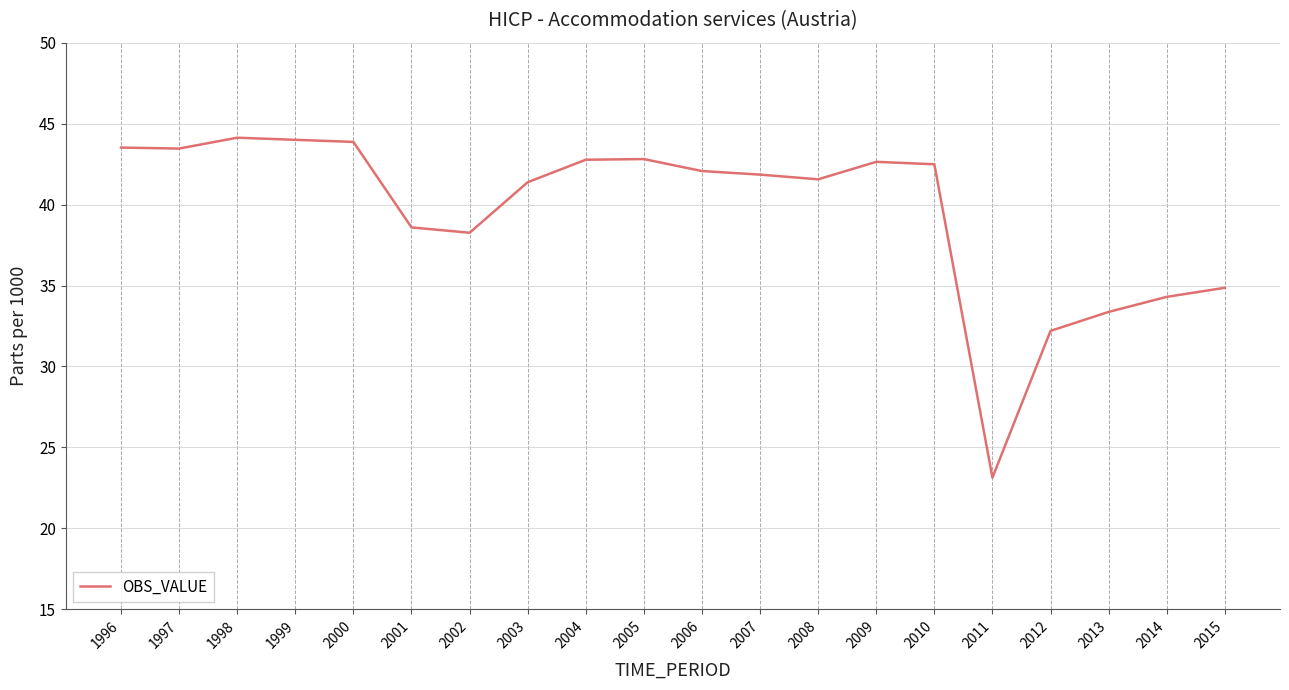

What is the smallest value displayed?

23.1